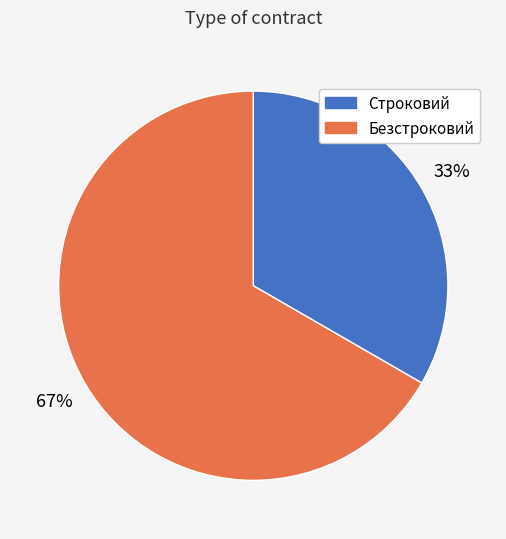

True or false: Строковий accounts for 33% of the total.

True